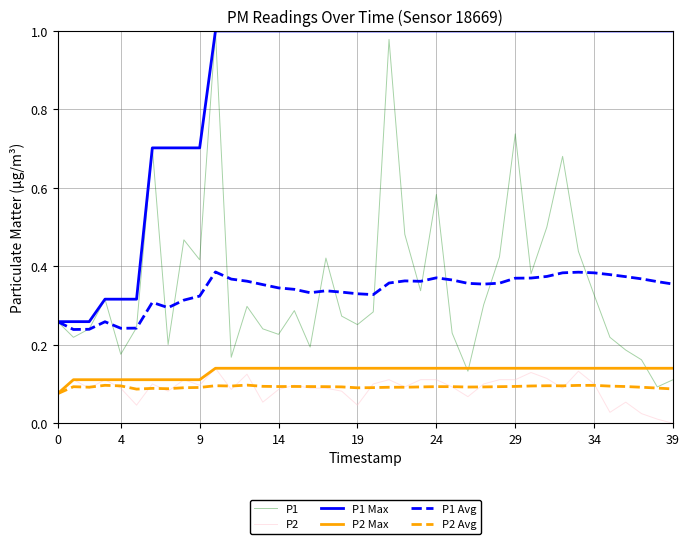

In P1, how many points are higher than both neighbors (excluding endpoints)?

11